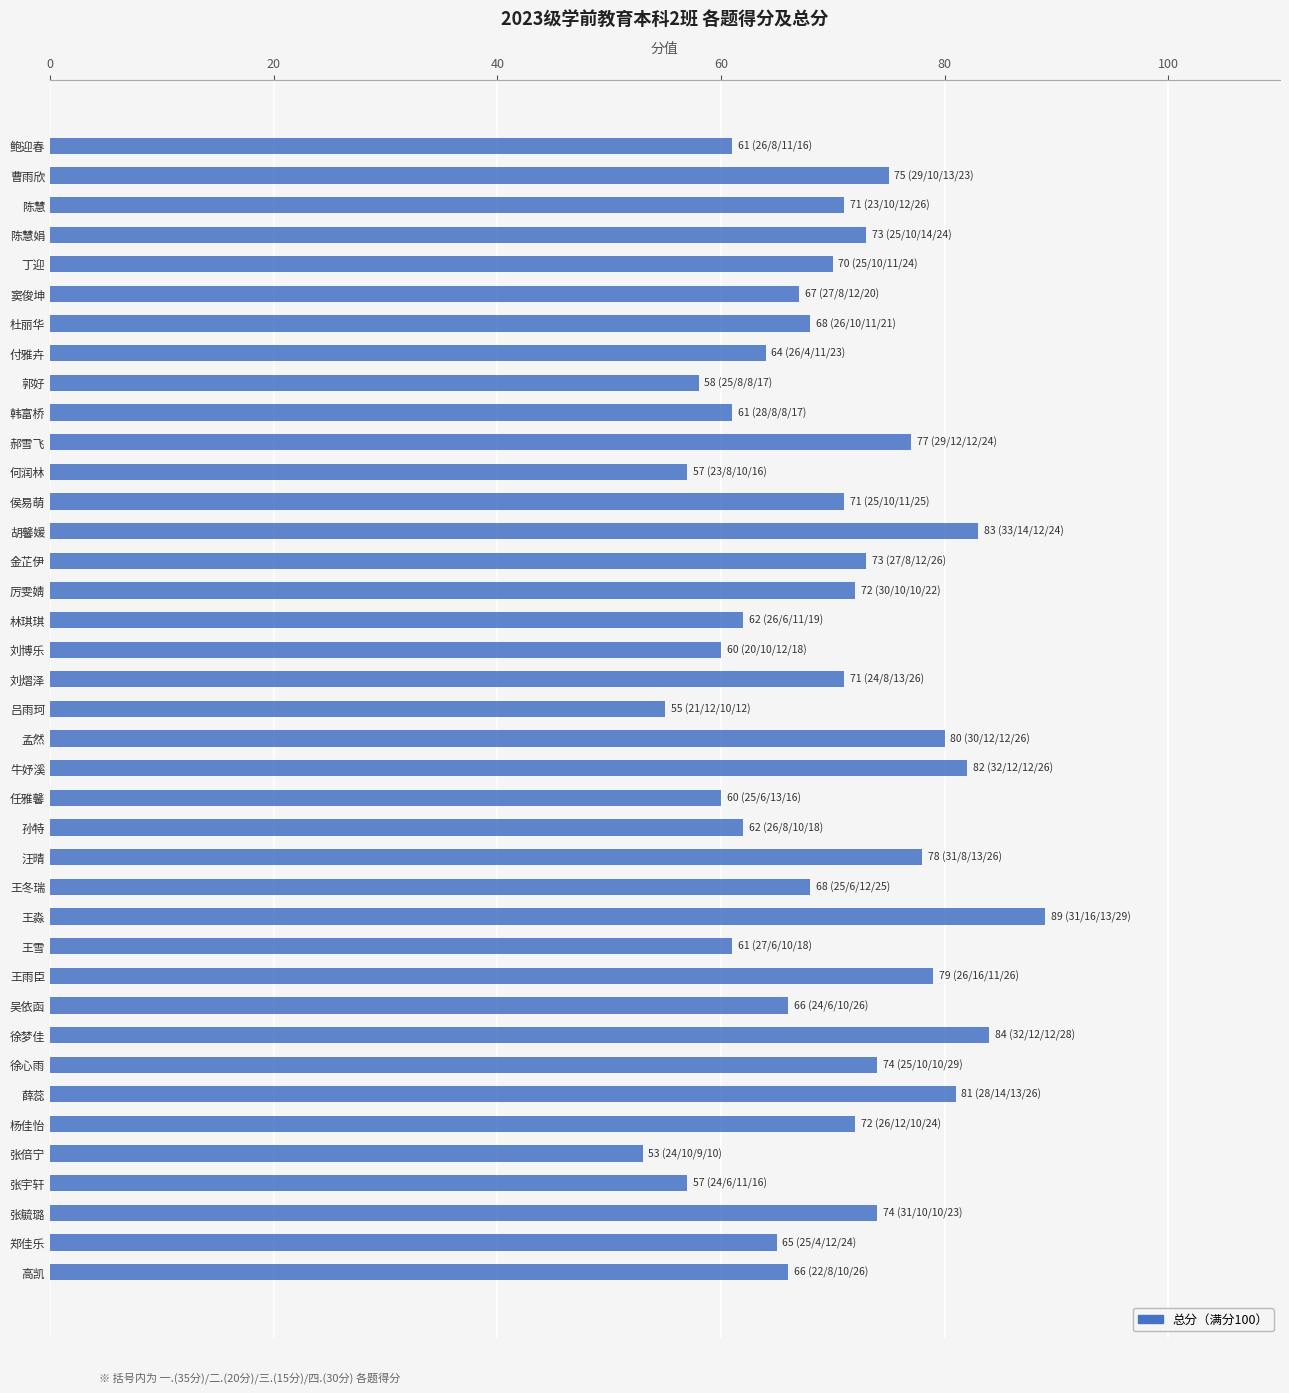

What is the ratio of the value at 韩富桥 to the value at 陈慧?

0.9